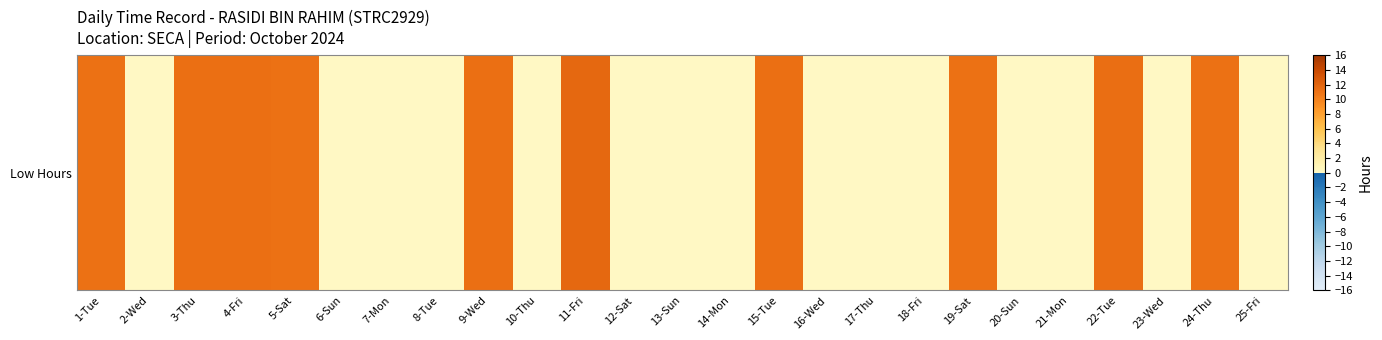

The chart shows a value of -6.2 at 2-Wed. True or false?

False